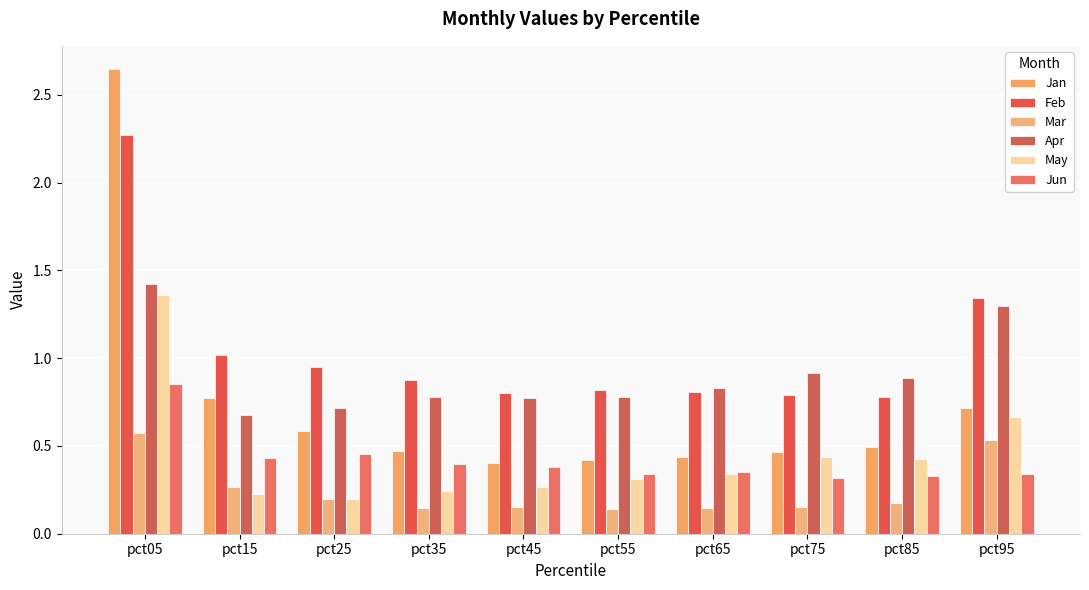

At which label does Mar reach its peak?

pct05